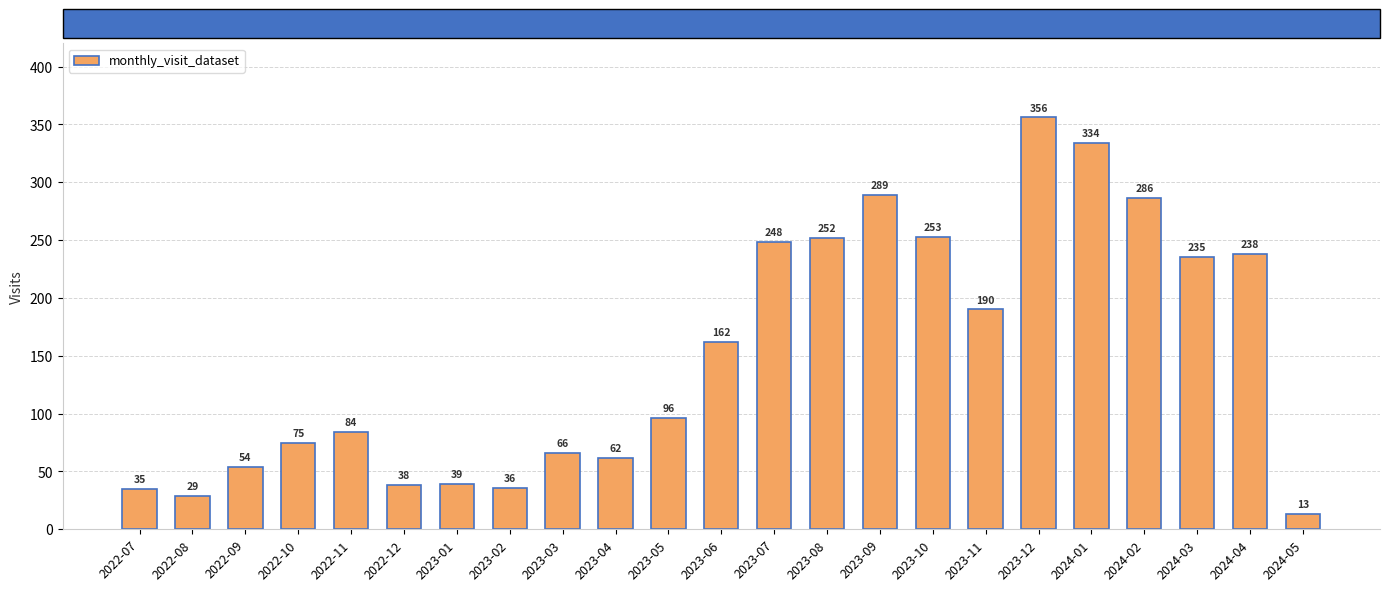

Approximately how many times larger is the value at 2023-03 compared to 2022-12?

1.7